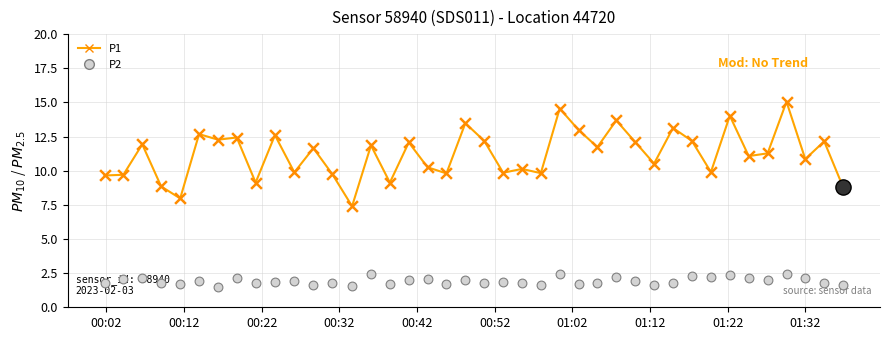

Which series has the largest total across all categories?

P1